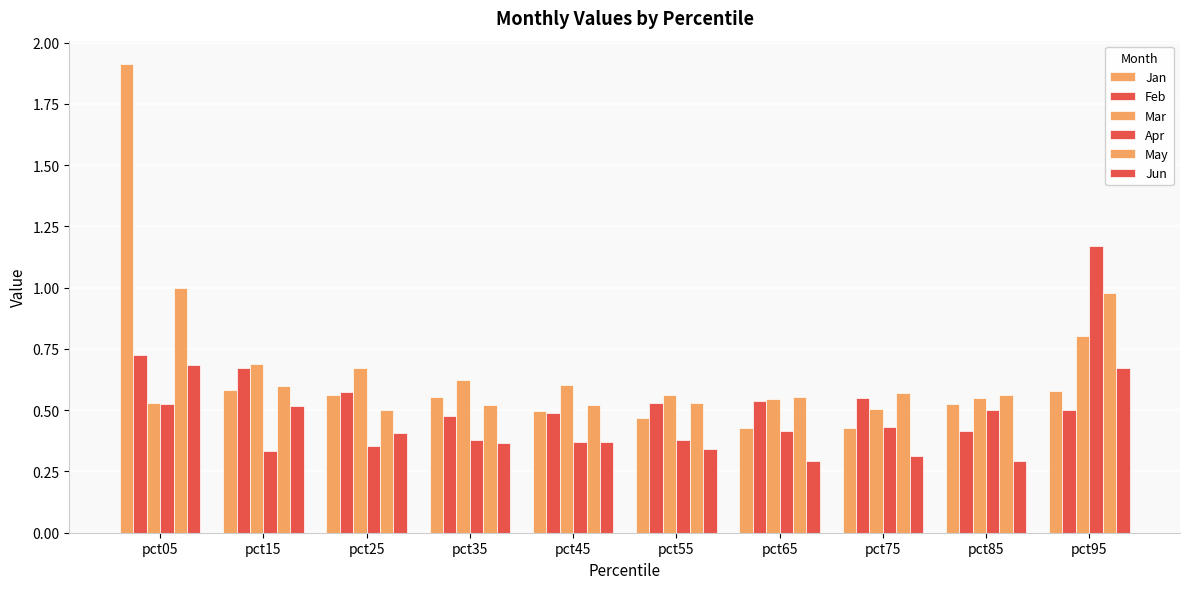

What is the difference between the maximum and second lowest values in the Jun series?

0.4